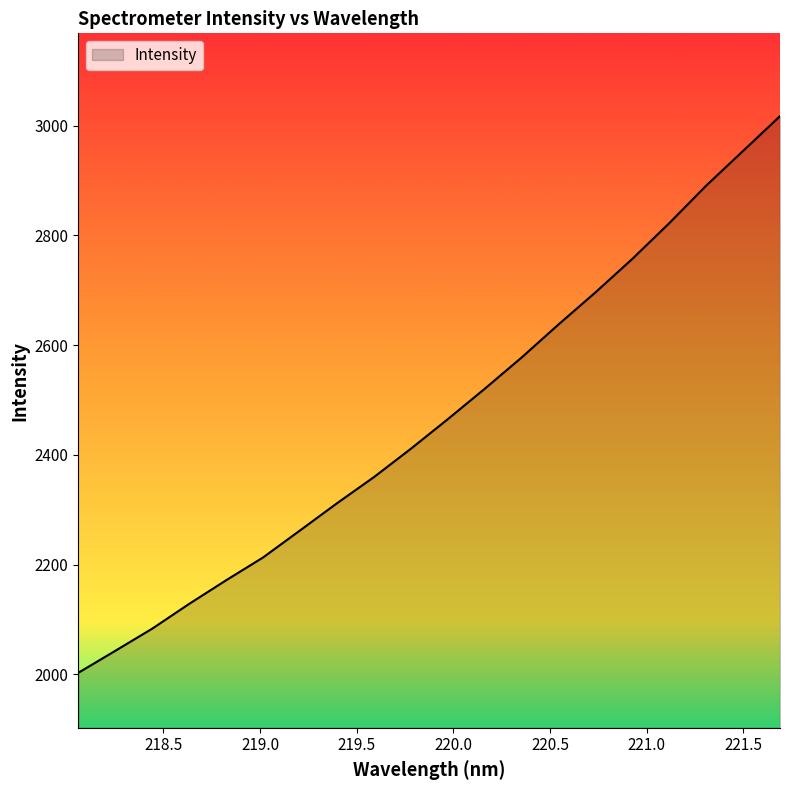

What is the difference between the maximum and minimum values?

1014.5